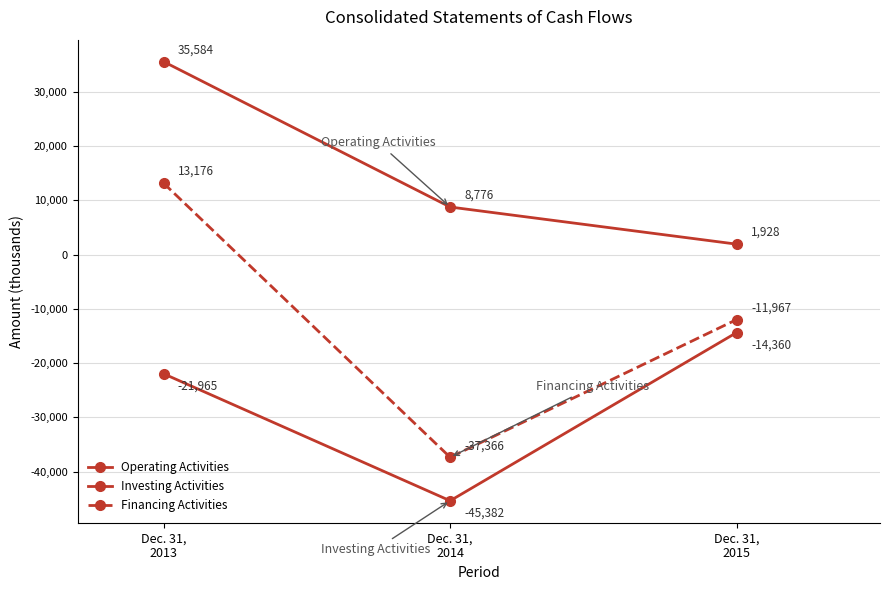

List the labels in order of Investing Activities value, smallest first.

Dec. 31,
2014, Dec. 31,
2013, Dec. 31,
2015